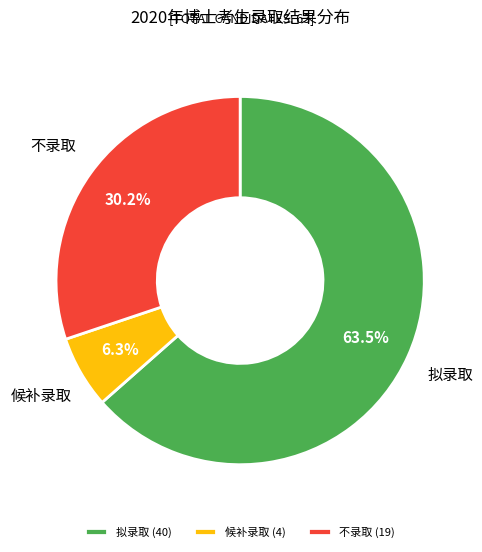

Combined, do 拟录取 and 候补录取 account for over 50%?

Yes